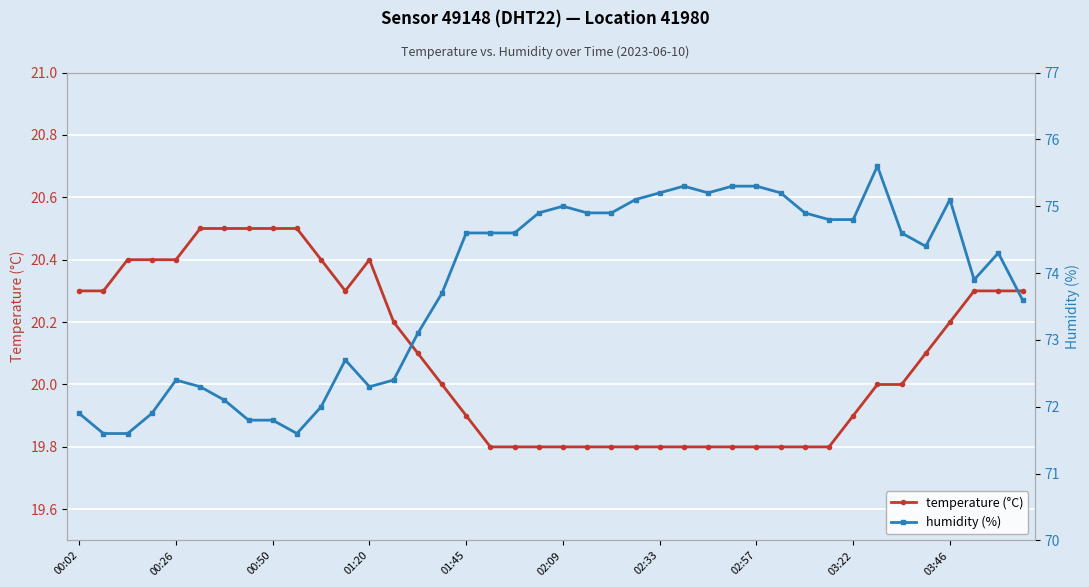

What is the value of the temperature (°C) point at the 19th from the left?

19.8